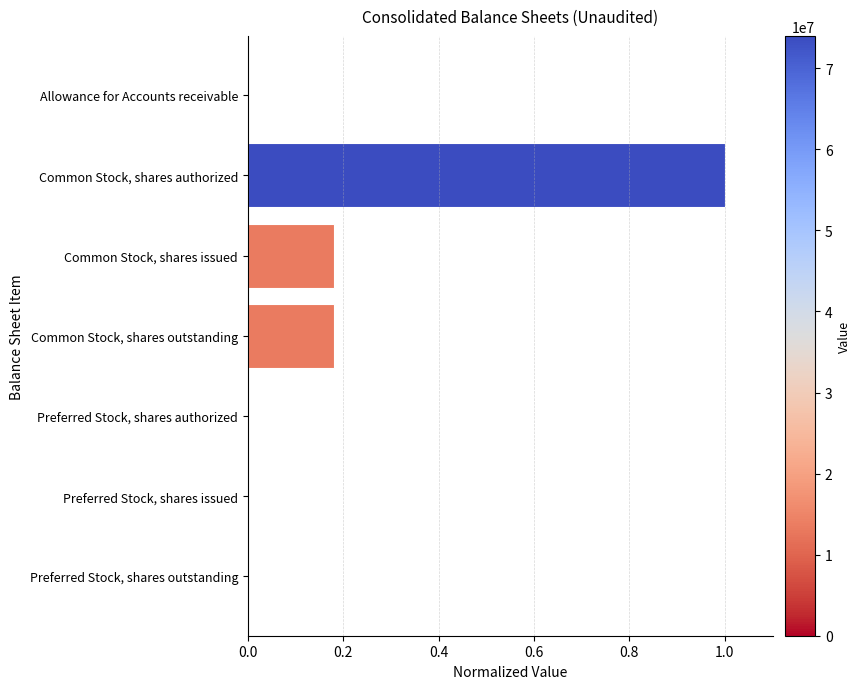

What is the maximum value shown in the chart?

1.0